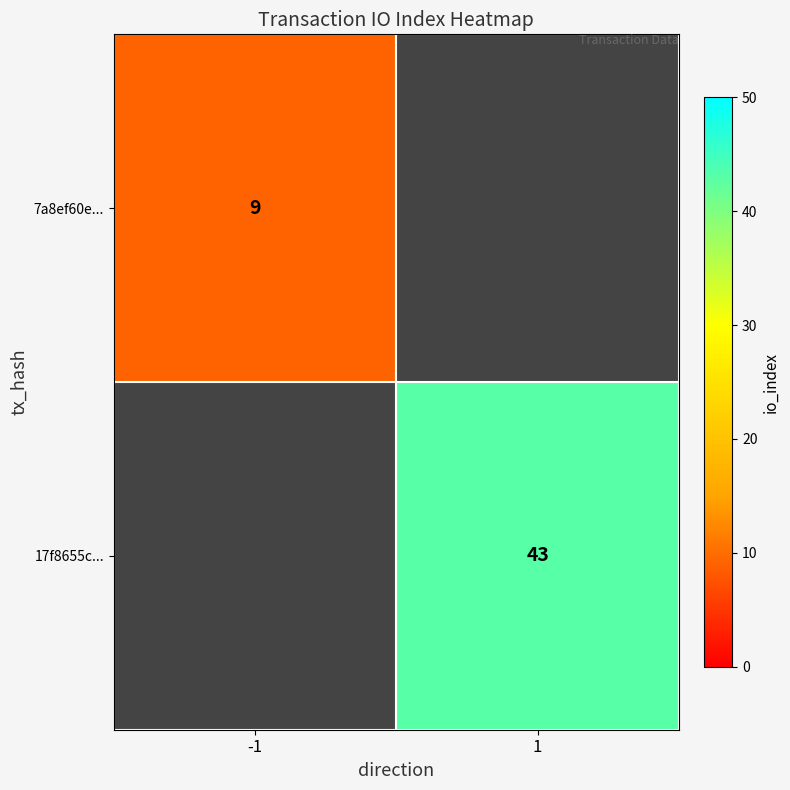

True or false: 17f8655c... has a value of 43 at 1.

True